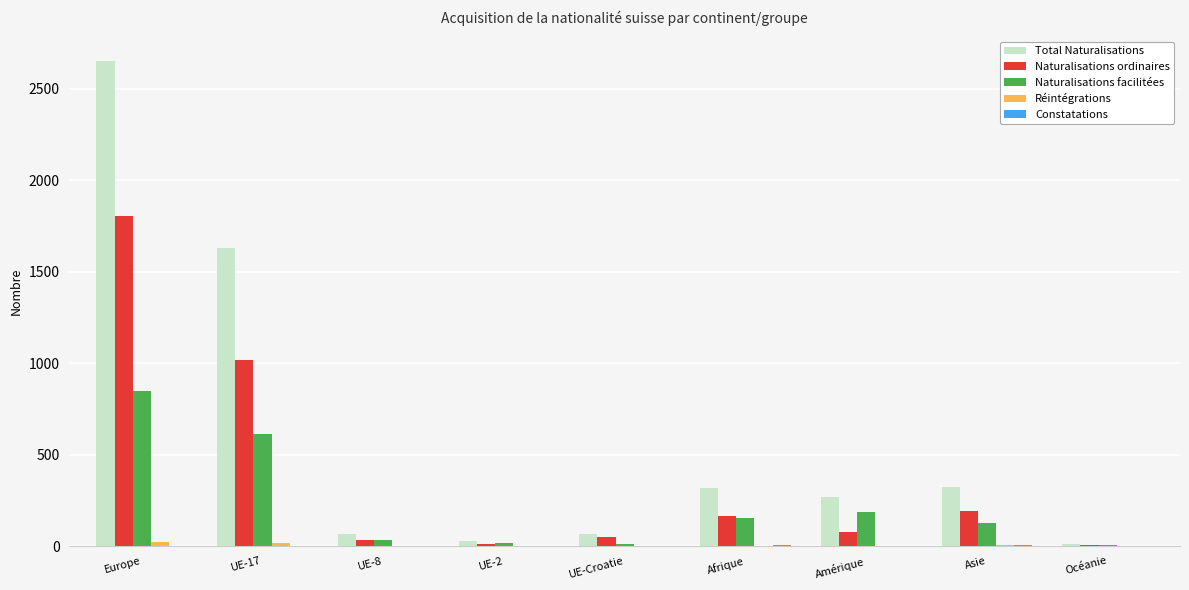

Count the number of data series in this chart.

5